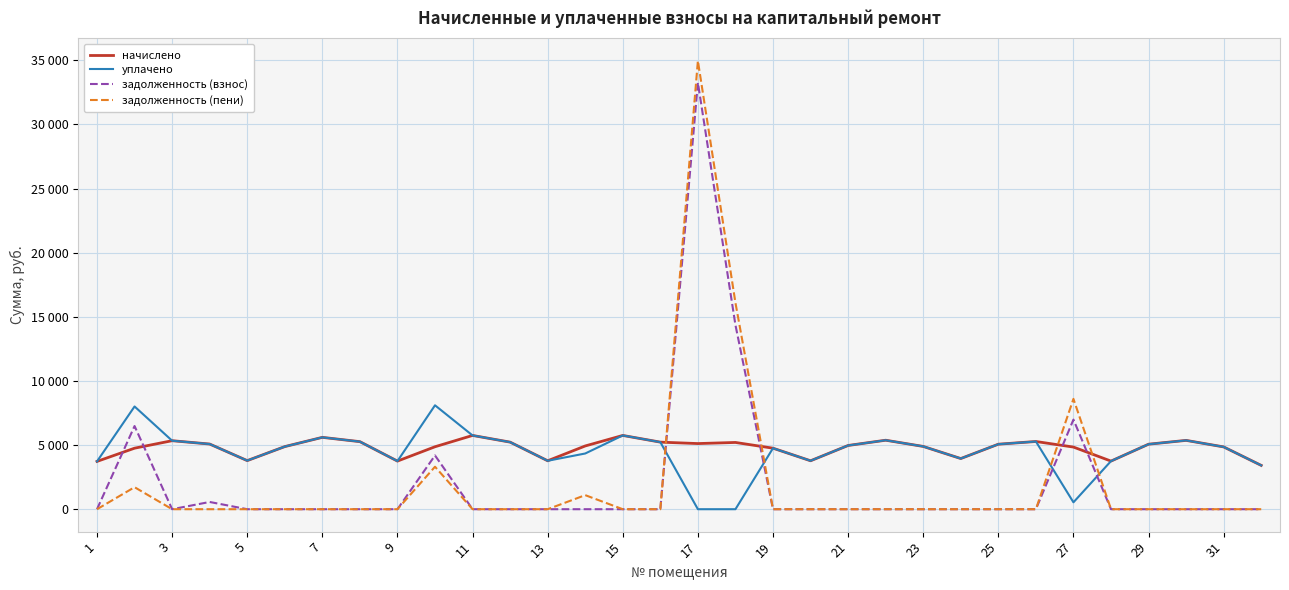

Which series has the widest spread of values?

задолженность (пени)